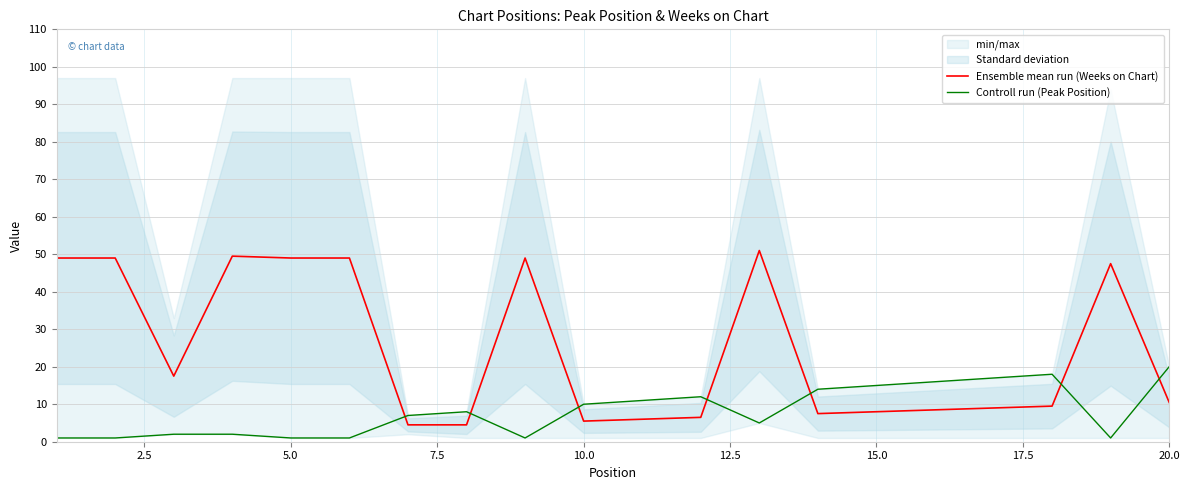

What is the highest value of the Ensemble mean run (Weeks on Chart) series?

51.0